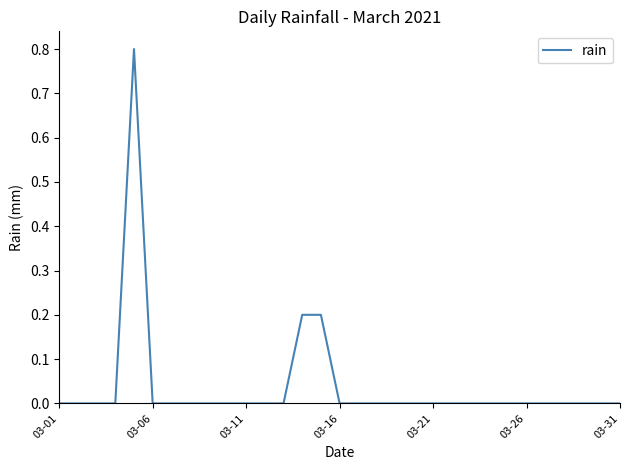

What is the greatest value displayed?

0.8